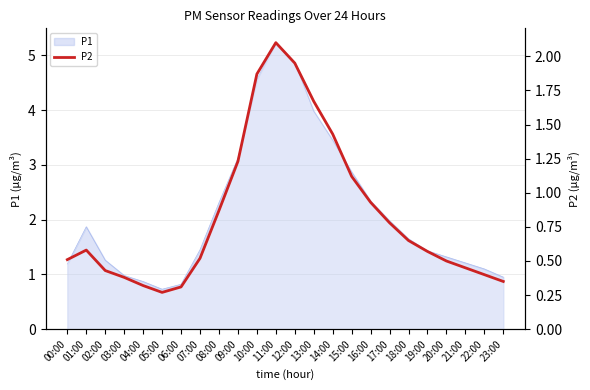

What value does the data have at 10:00?

1.9